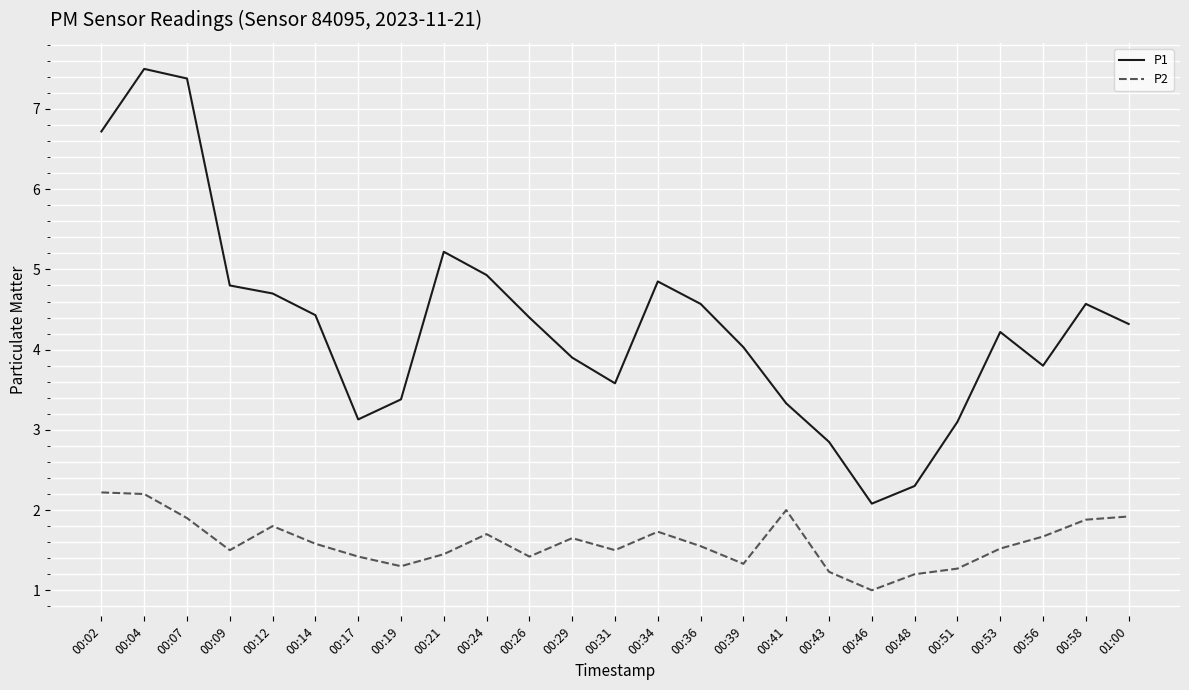

At which label is P2 closest to 1?

00:46